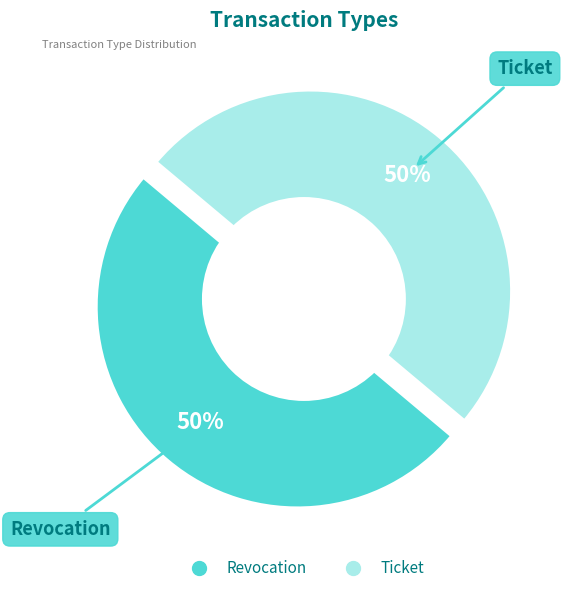

What is the smallest slice in the pie chart?

Ticket